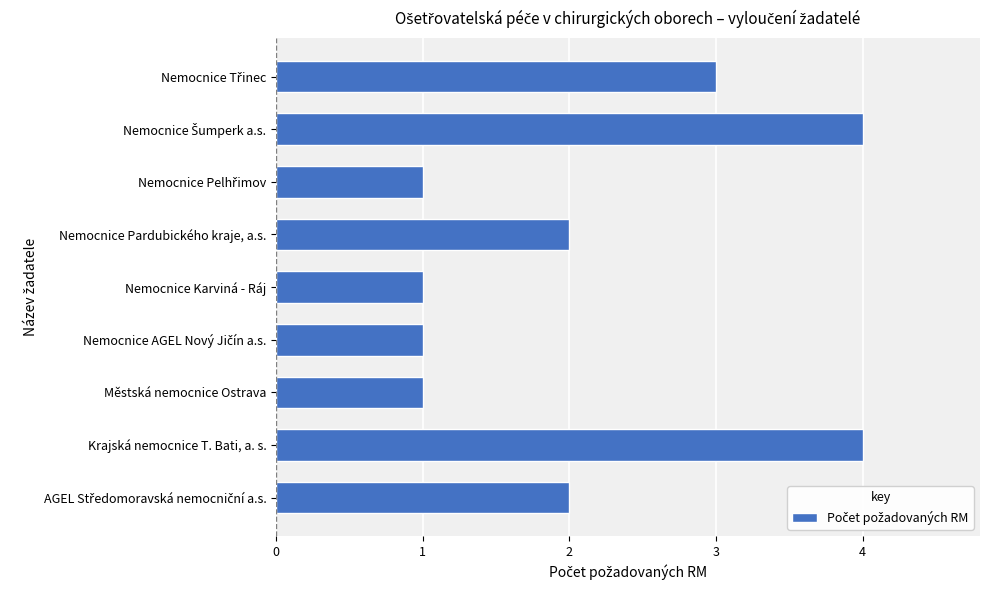

What is the smallest value displayed?

1